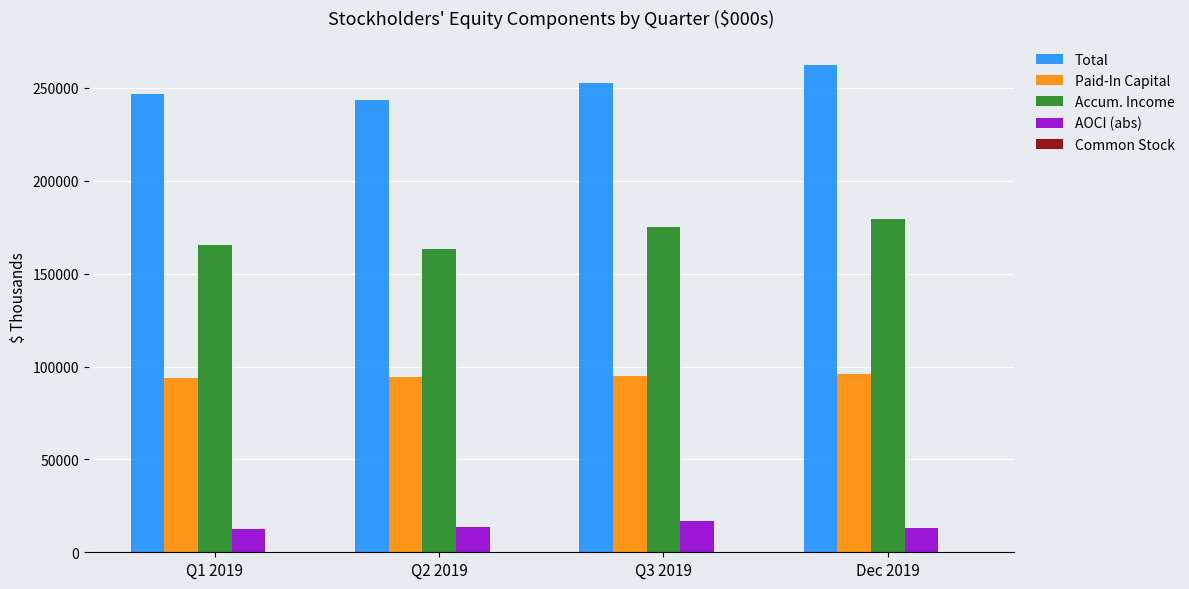

What is the total value across all series at Dec 2019?

551178